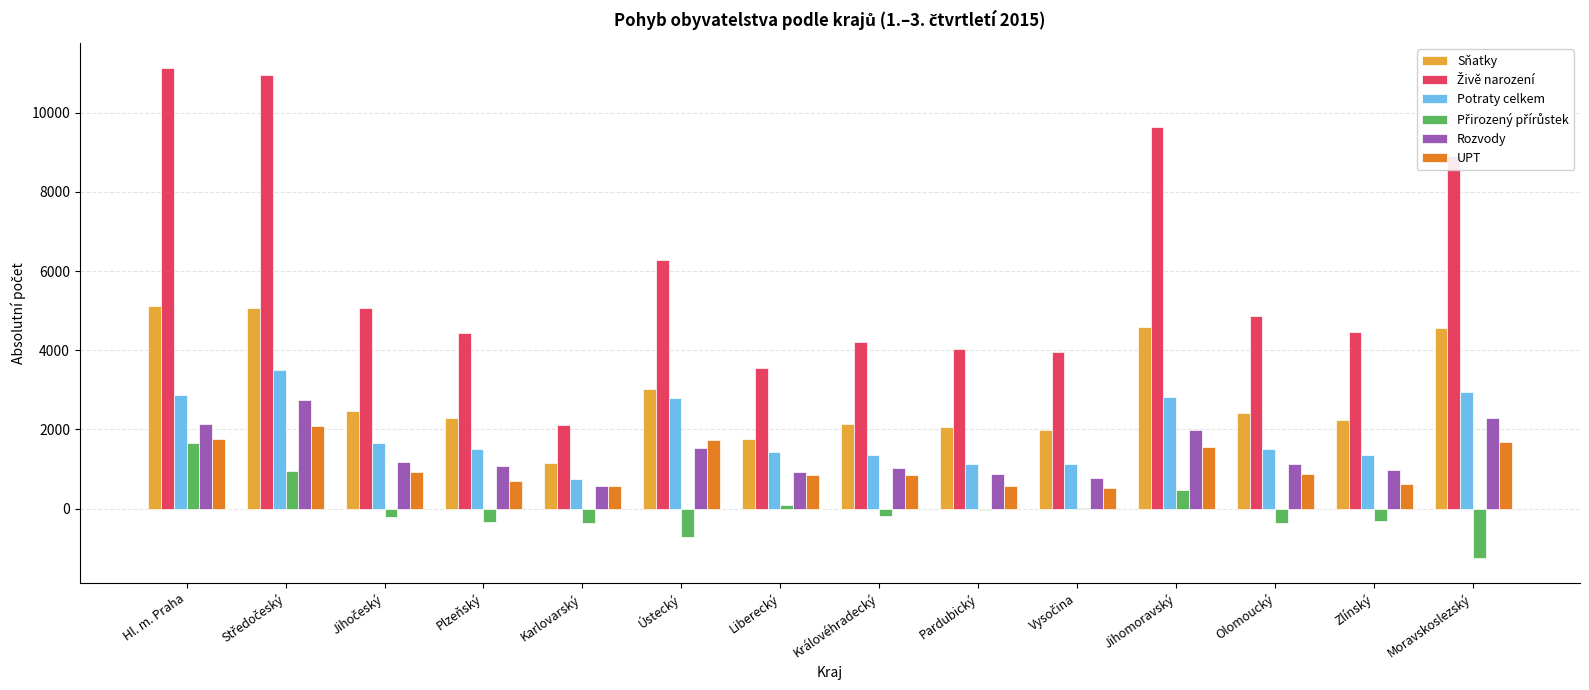

Are the bars grouped side by side (vs. stacked)?

Yes